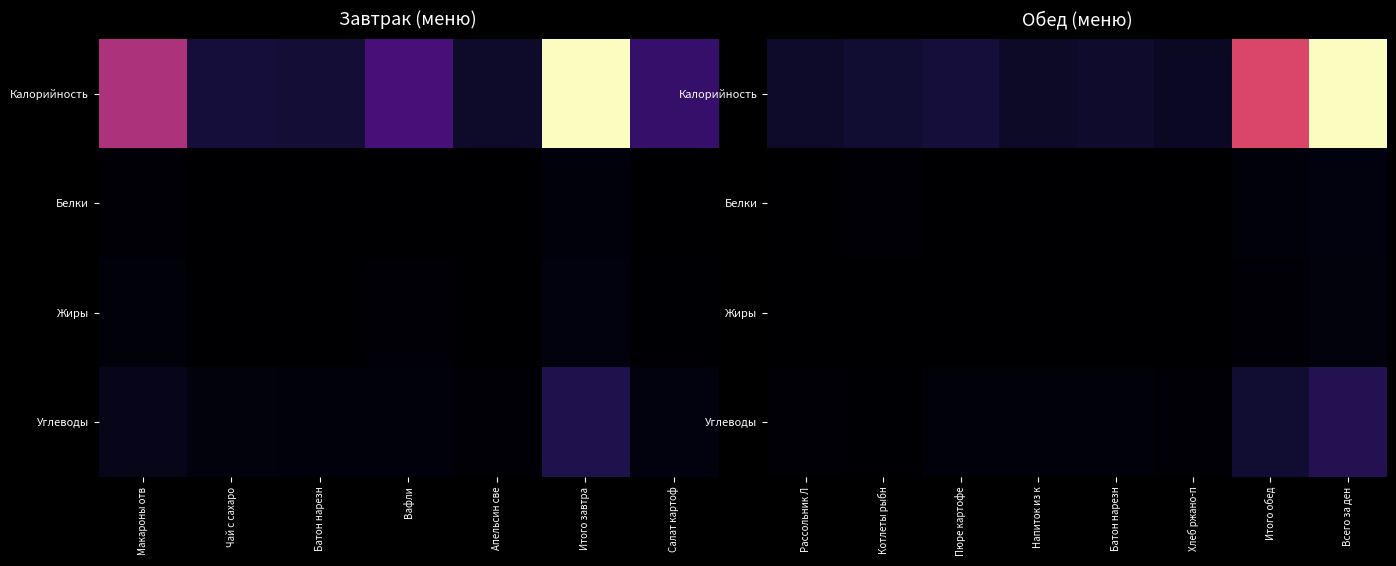

The value of Белки at Котлеты рыбн is 0.0. True or false?

False